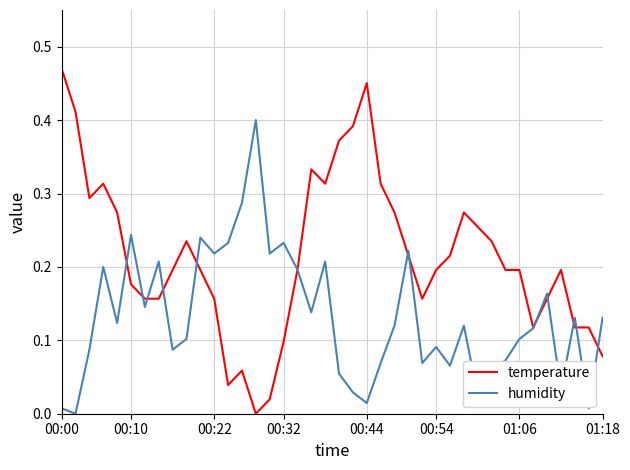

Which series has the widest spread of values?

temperature